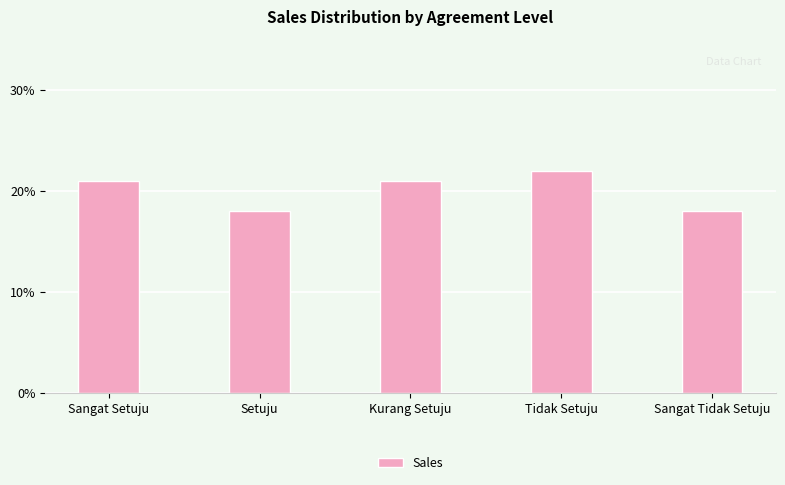

Which has a higher value, Tidak Setuju or Sangat Setuju?

Tidak Setuju